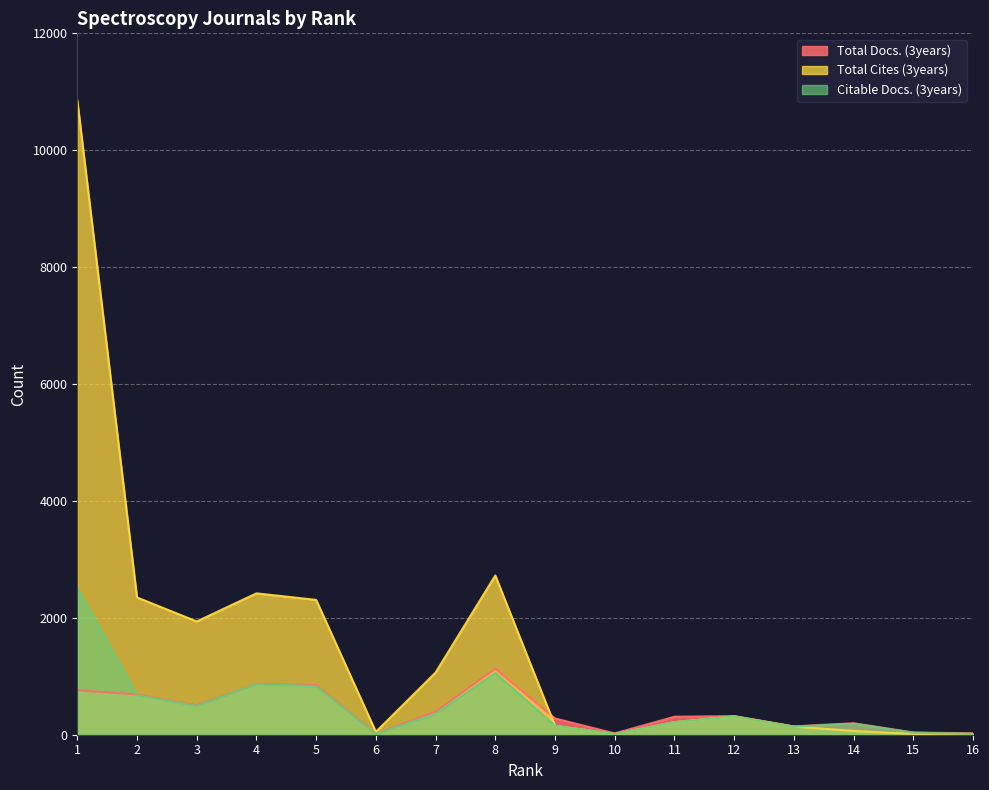

What is the difference between the maximum and minimum values in the Total Docs. (3years) series?

1109